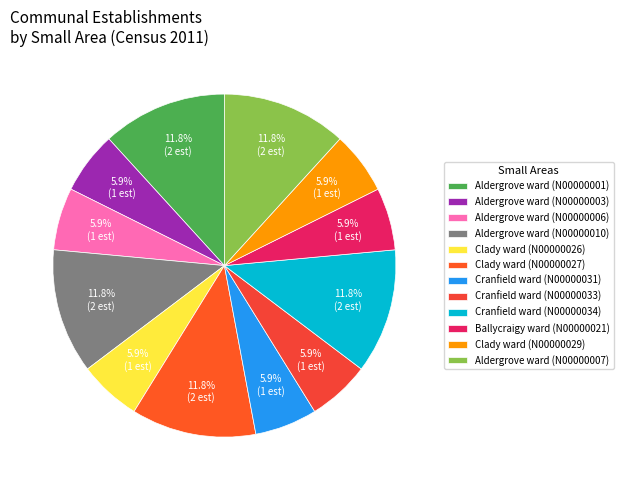

To the nearest percent, what percentage of the pie is Cranfield ward (N00000034)?

12%